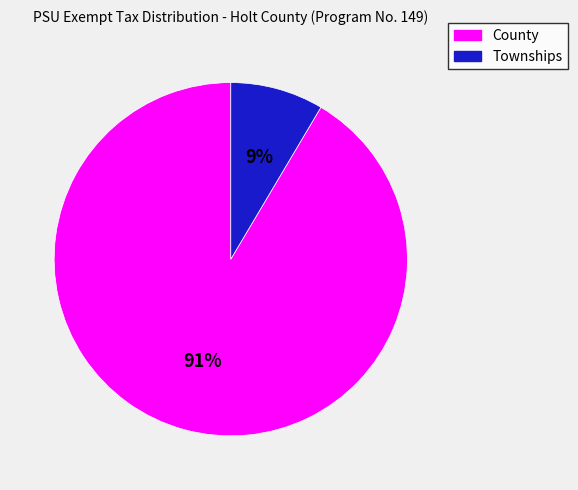

To the nearest percent, what is the average slice percentage?

50%